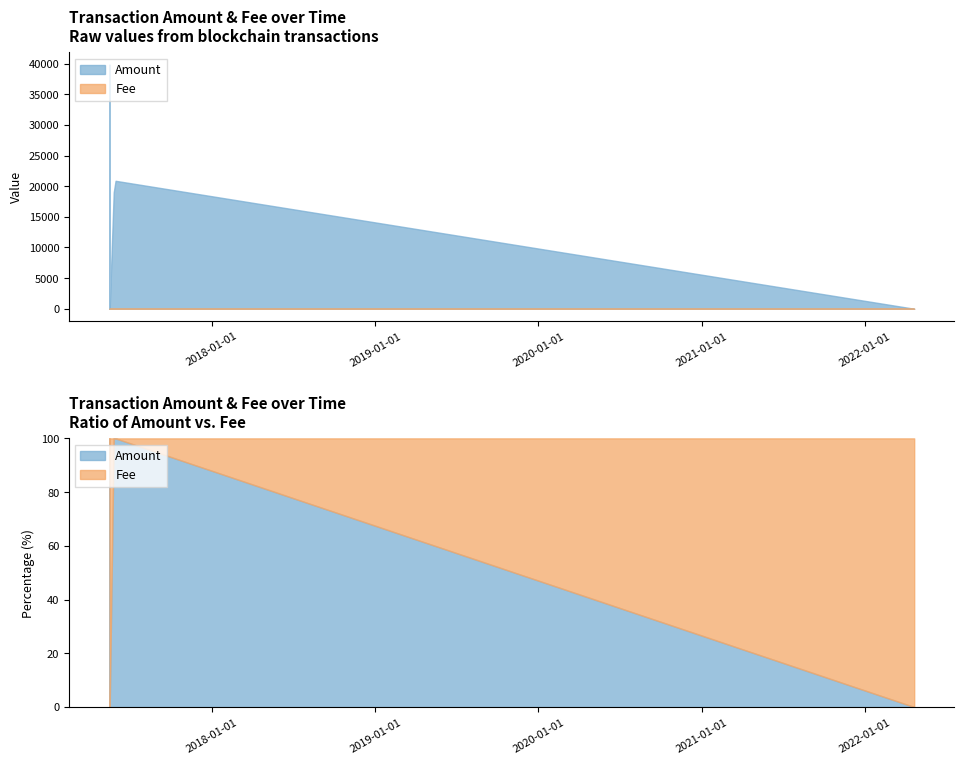

What is the sum of all Amount values?

79791.0